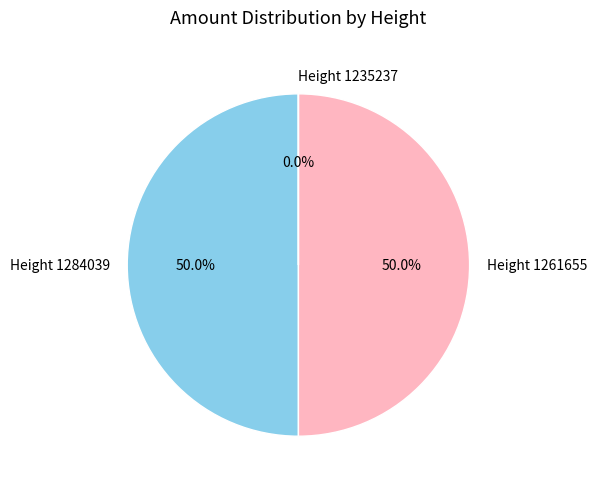

To the nearest percent, what percentage of the pie is Height 1284039?

50%